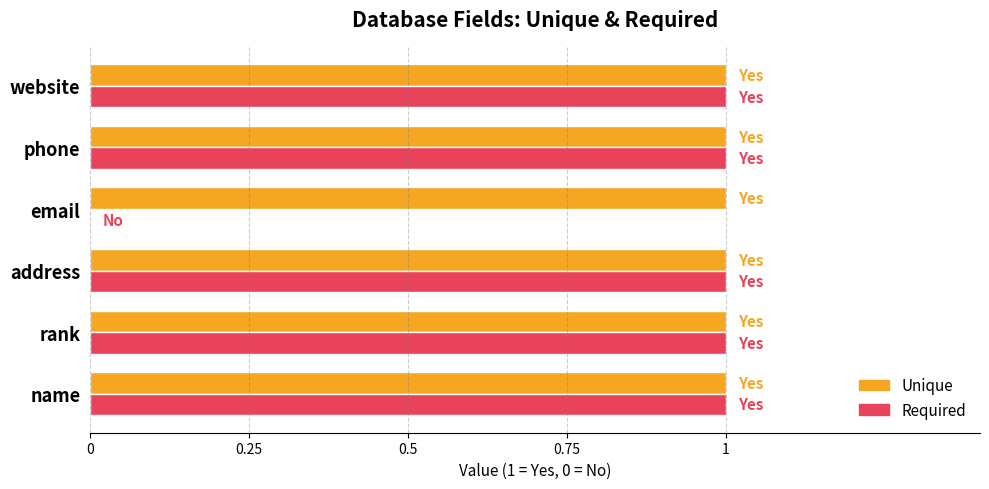

Between address and email, which series saw the biggest shift?

Required